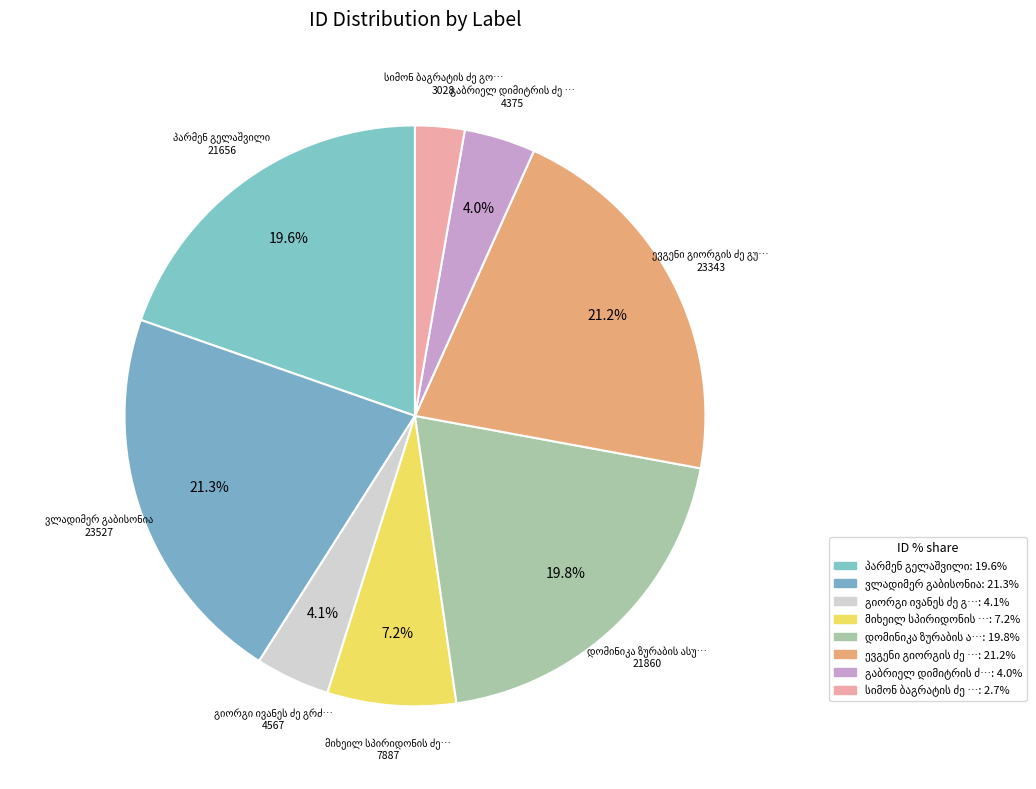

Does any single category account for the majority?

No